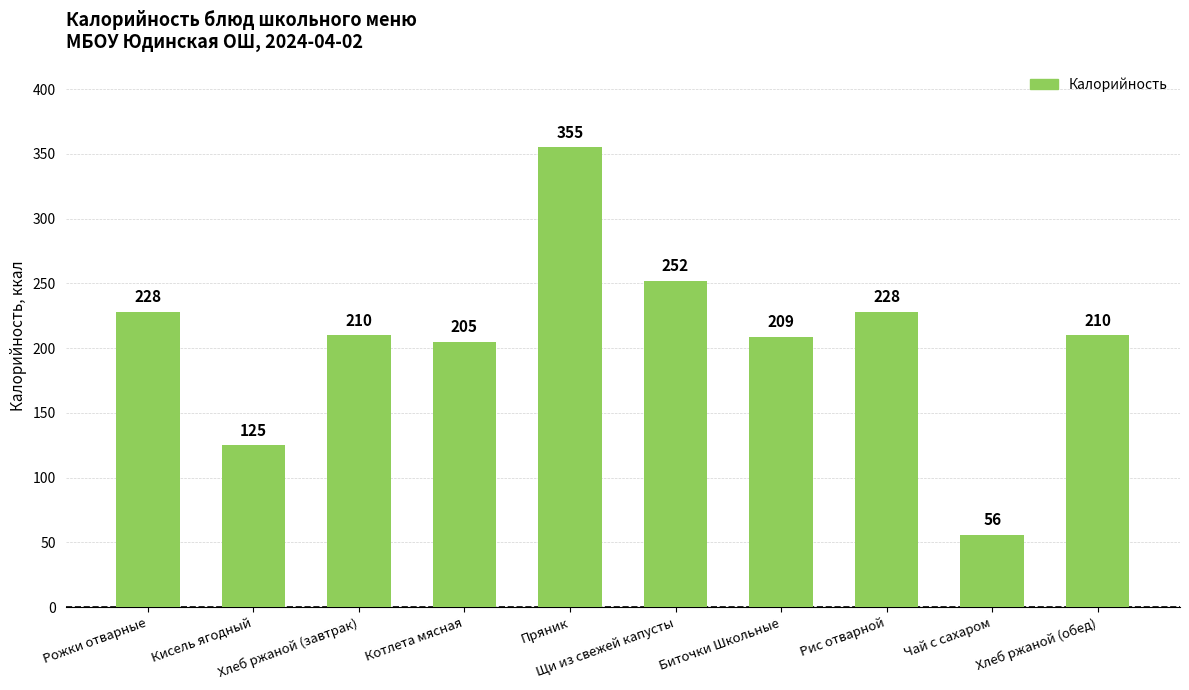

What is the value of the 10th bar from the left?

210.0